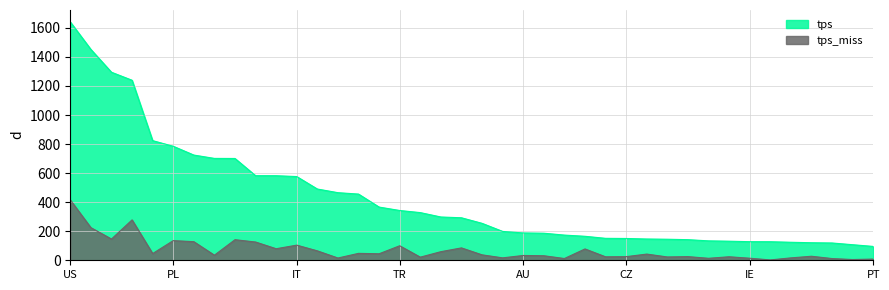

List the labels in order of tps_miss value, smallest first.

MD, EC, PT, GR, PE, BY, IE, AR, RO, CO, KZ, AT, FI, CH, CZ, SE, UZ, HU, AU, ID, BE, TW, MX, BR, UA, JP, ES, DK, IR, CA, TR, IT, NL, IN, PL, GB, FR, DE, RU, US